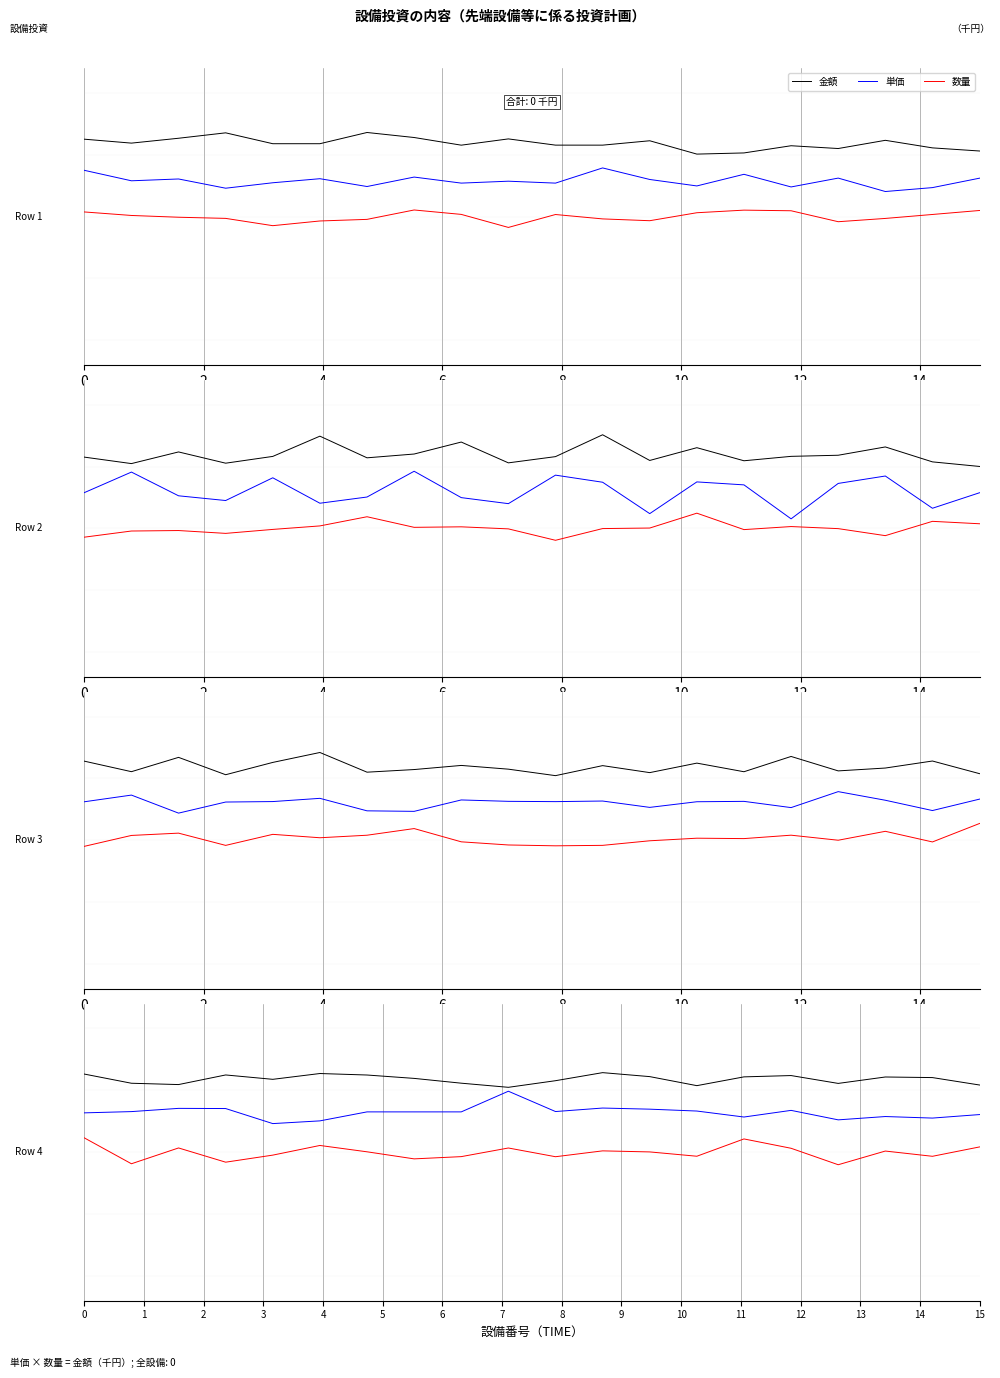

What is the minimum value for 単価?

0.2